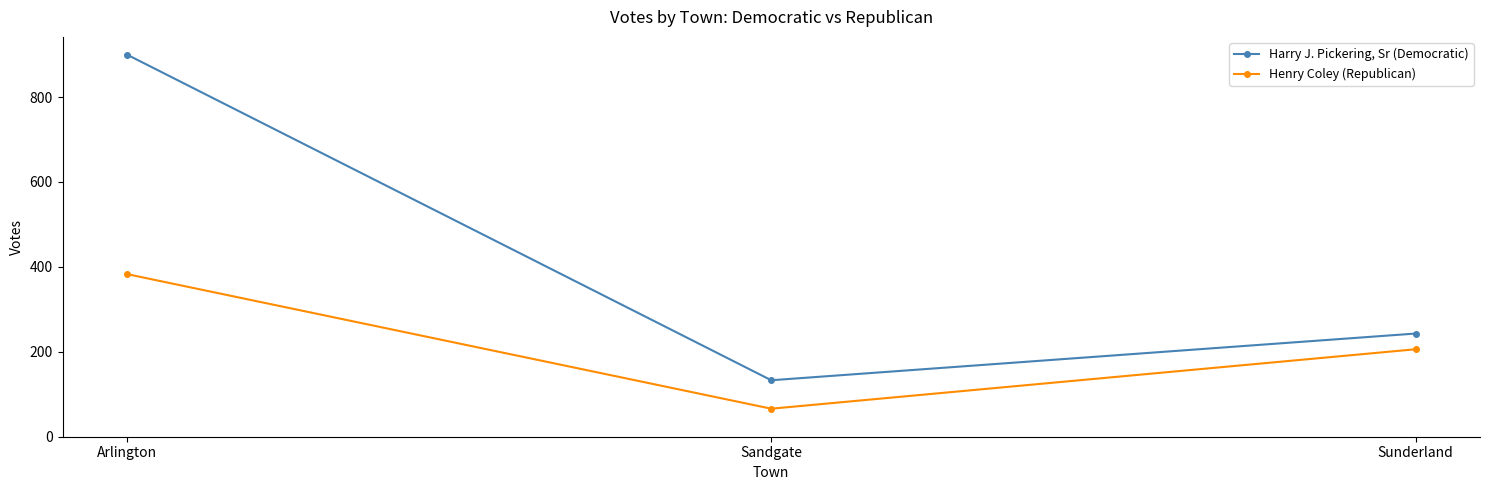

Rank the series at Sunderland from highest to lowest value.

Harry J. Pickering, Sr (Democratic), Henry Coley (Republican)